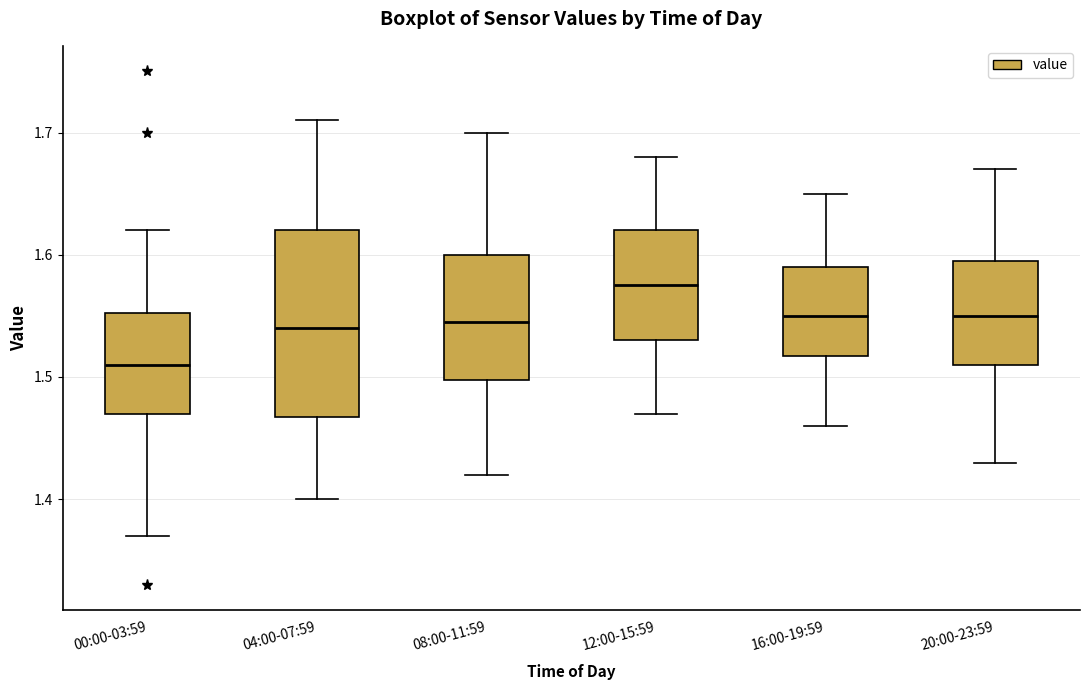

Which box has the lowest median line?

00:00-03:59